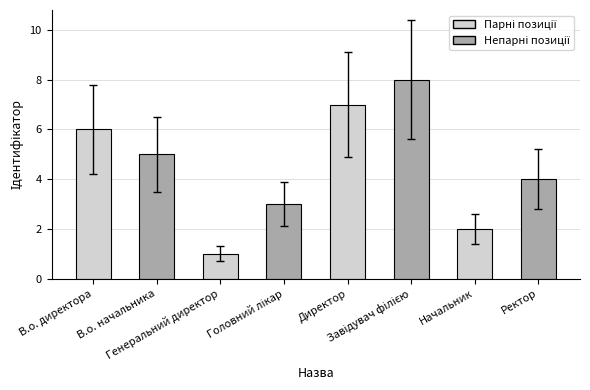

Does the chart contain stacked bars?

No